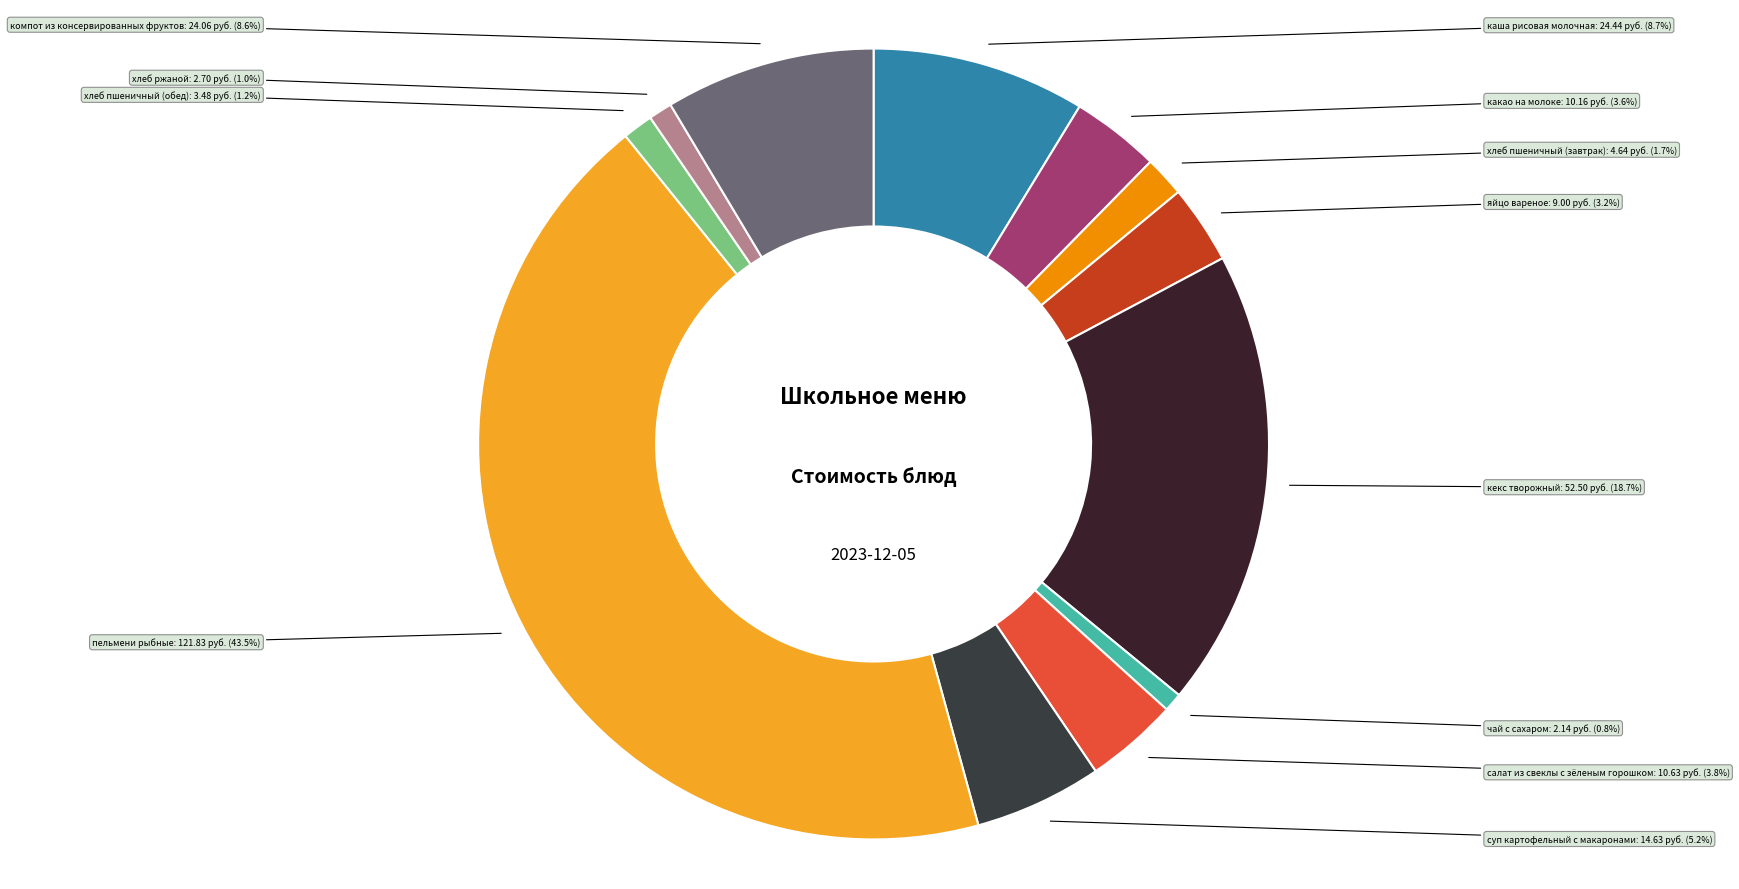

Is there a majority slice in this chart?

No